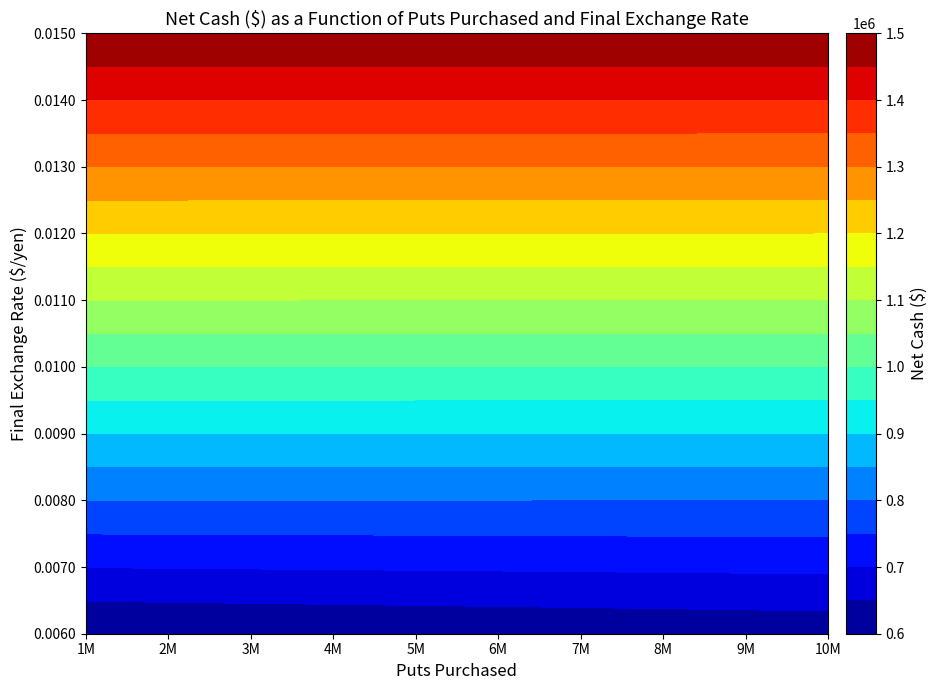

At how many categories does at least one series exceed 819995?

10